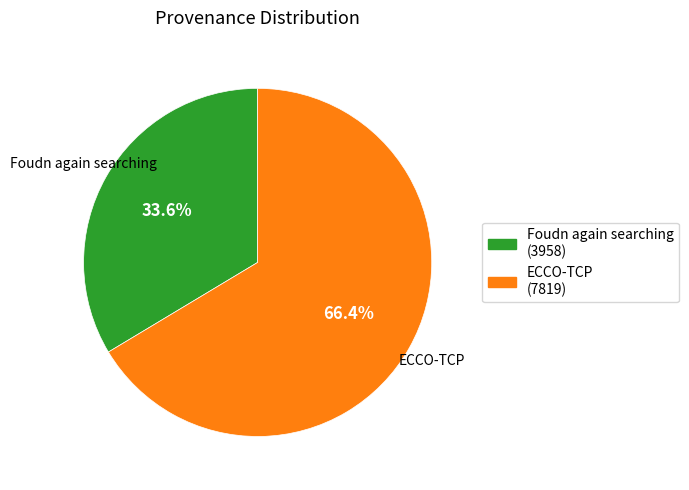

What percentage is the Foudn again searching slice, to the nearest percent?

34%